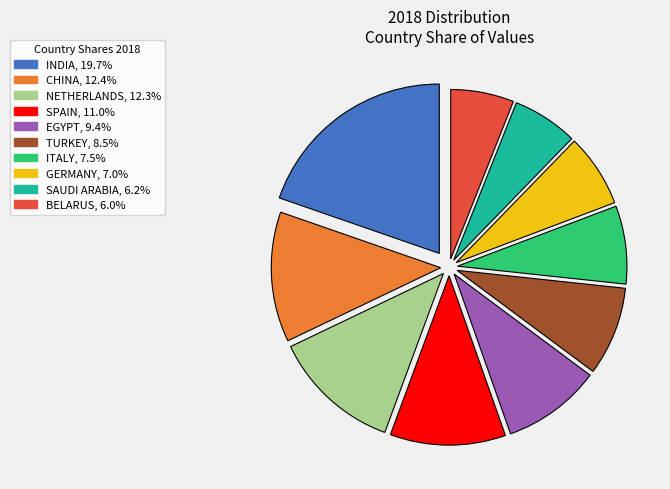

Do CHINA, 12.4% and TURKEY, 8.5% together represent more than half of the pie?

No